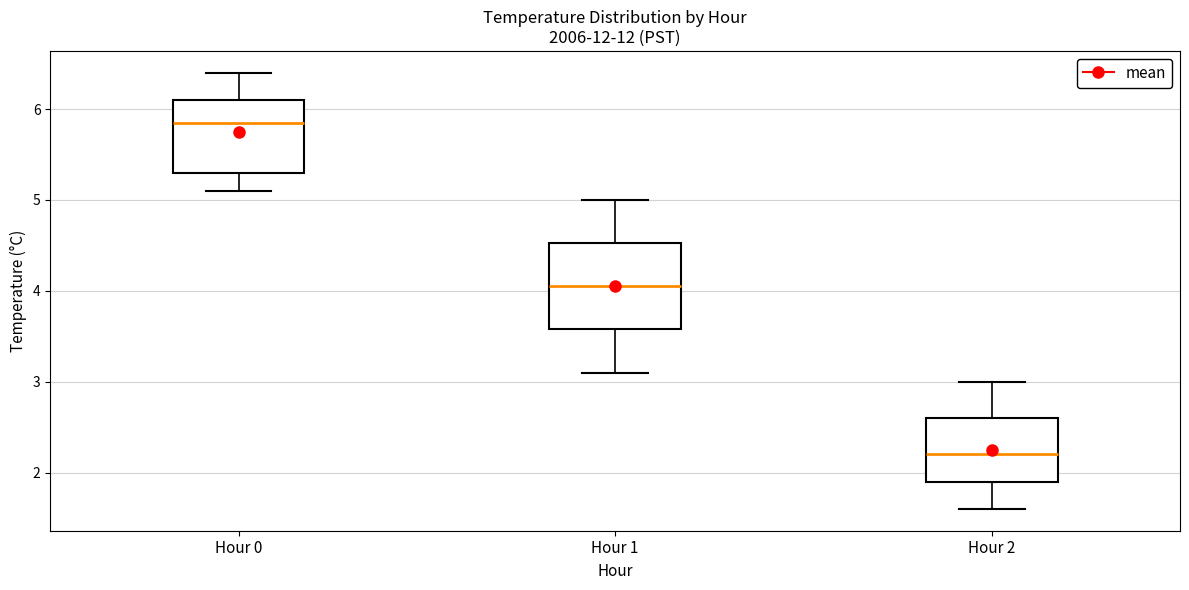

Which box is the tallest, from its lower edge to its upper edge?

Hour 1